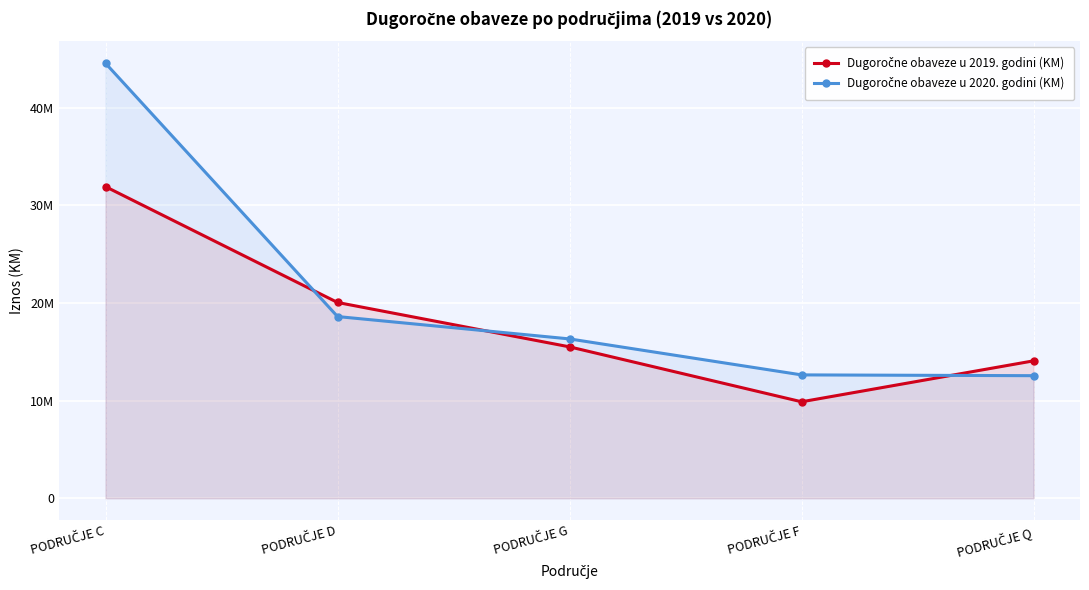

What is the spread (max minus min) of values at PODRUČJE C?

12644934